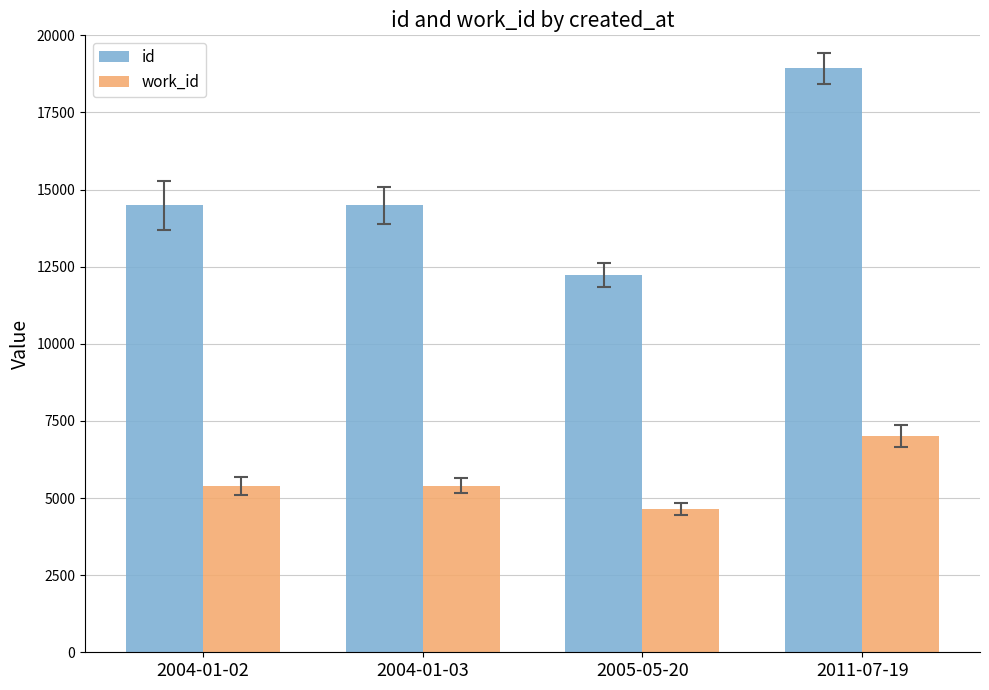

What is the label of the 2nd bar from the left?

2004-01-03